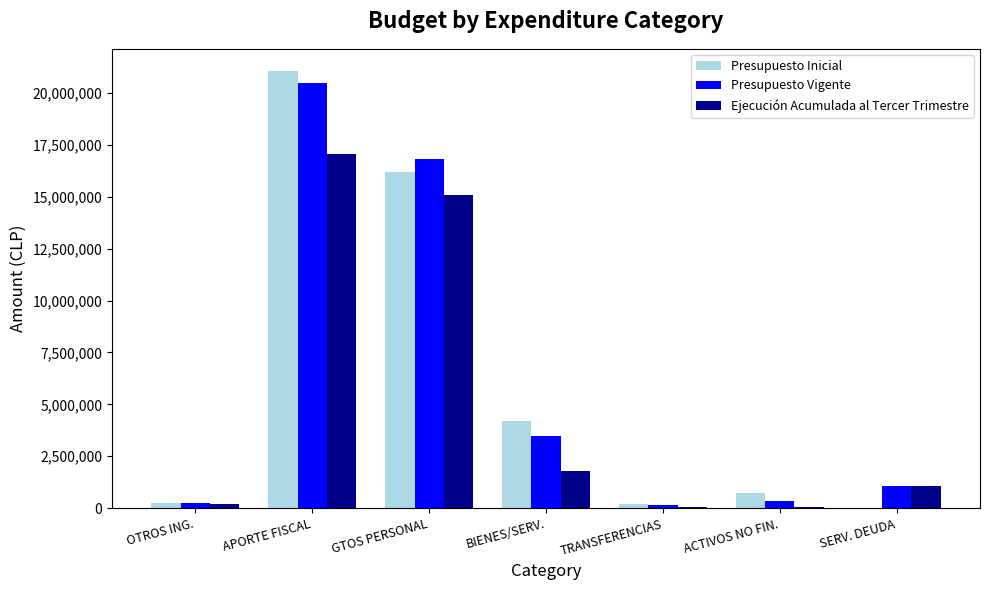

Is it true that Presupuesto Inicial equals 21751031 at GTOS PERSONAL?

False